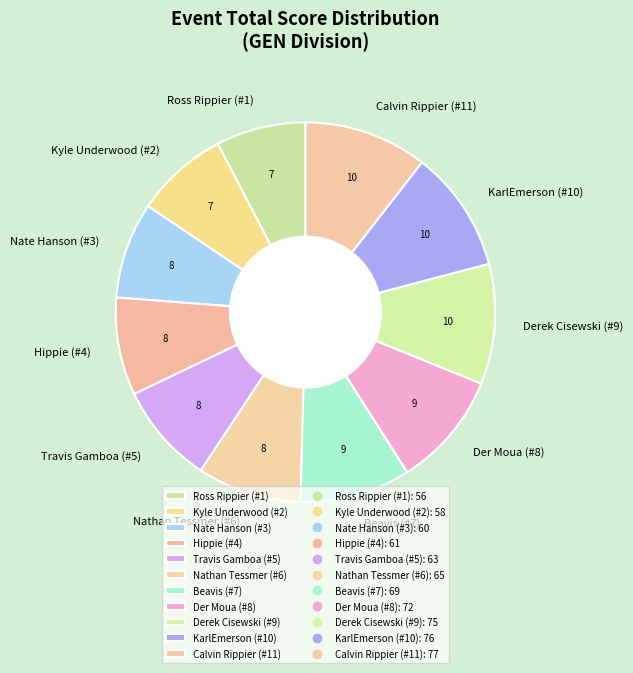

The Derek Cisewski (#9) slice represents 1% of the pie. True or false?

False